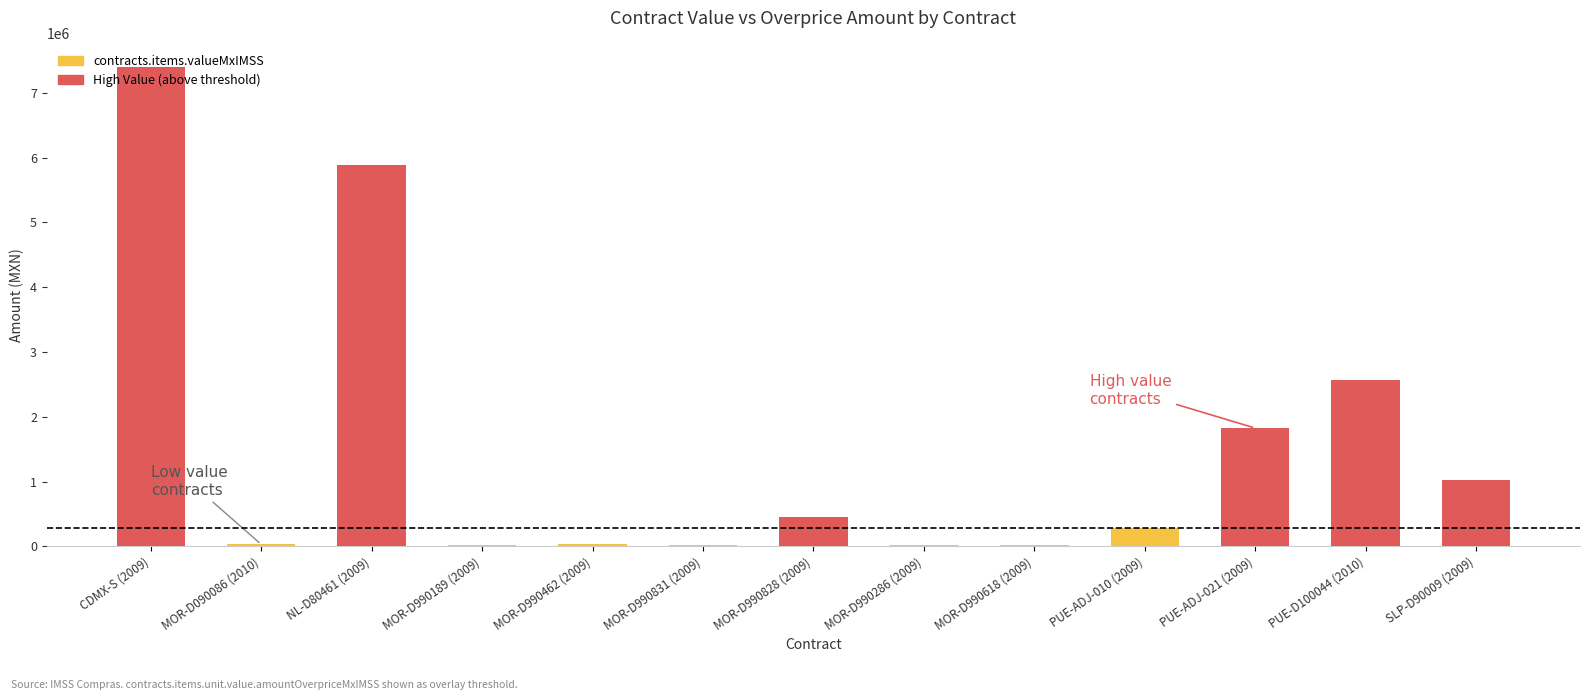

Are the bars grouped side by side (vs. stacked)?

Yes